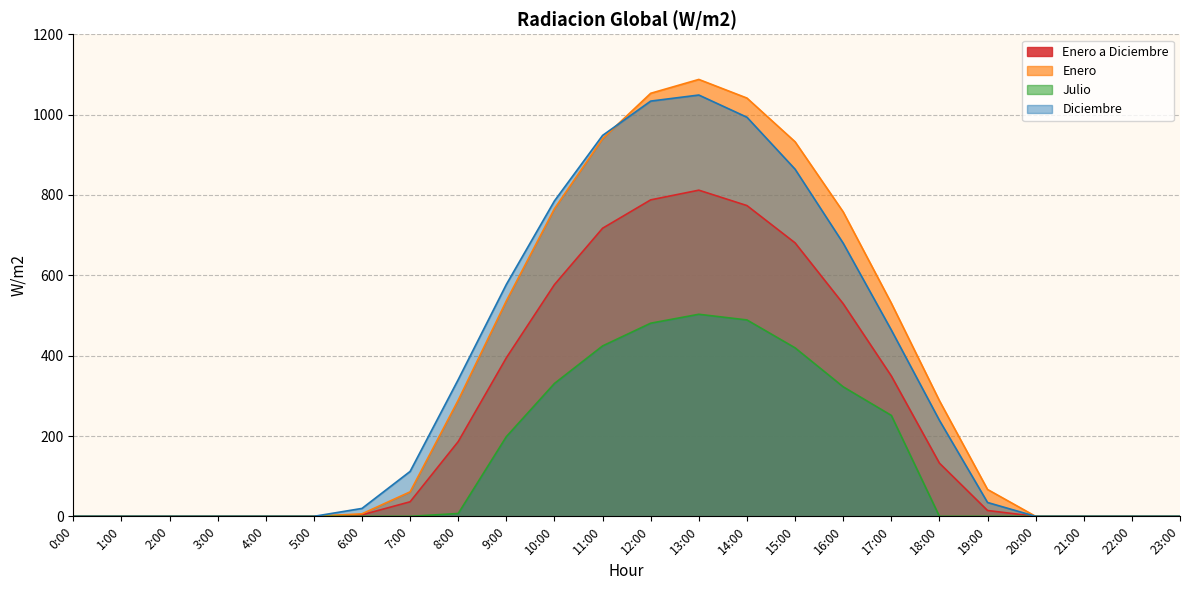

What is the spread (max minus min) of values at 10:00?

454.5